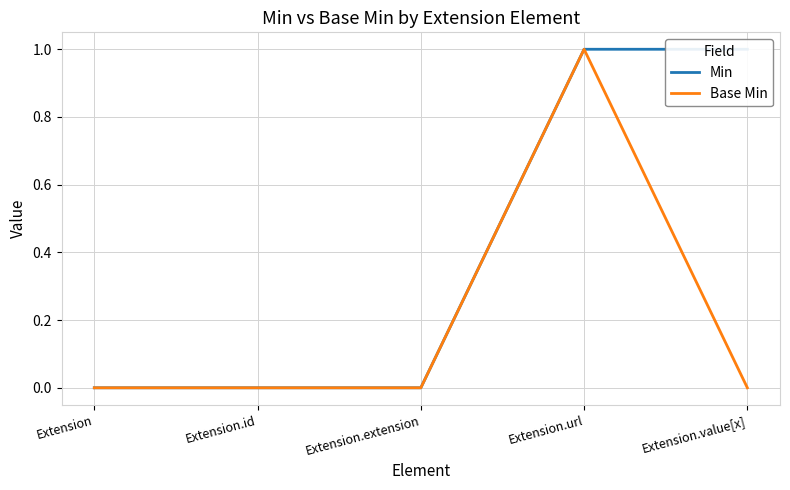

Where is Base Min nearest to the value 0?

Extension